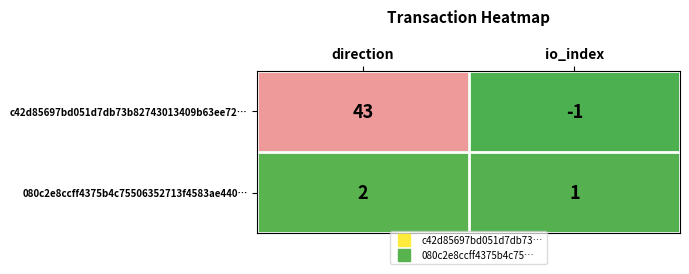

At io_index, list the series in order from largest to smallest.

080c2e8ccff4375b4c75506352713f4583ae440…, c42d85697bd051d7db73b82743013409b63ee72…